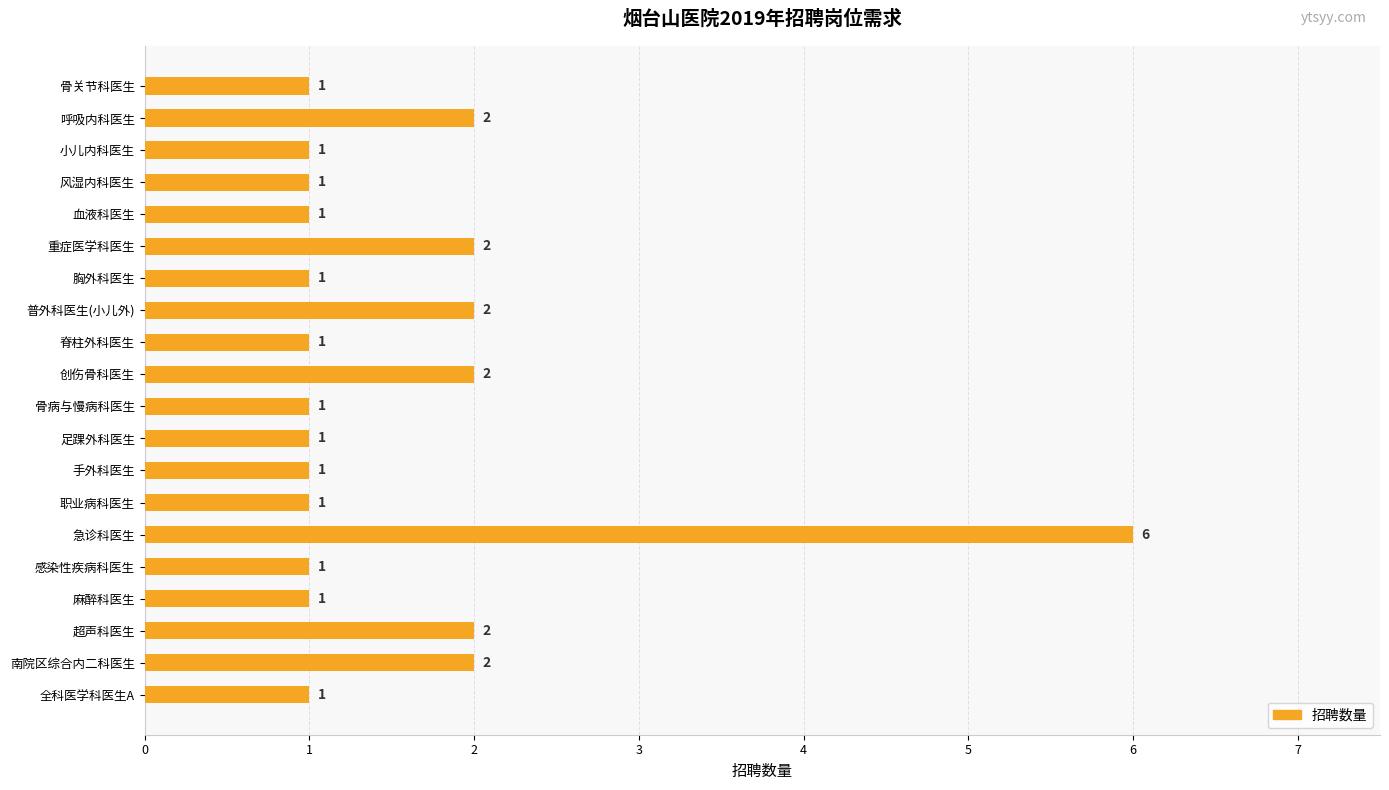

The value at 南院区综合内二科医生 is 3. True or false?

False